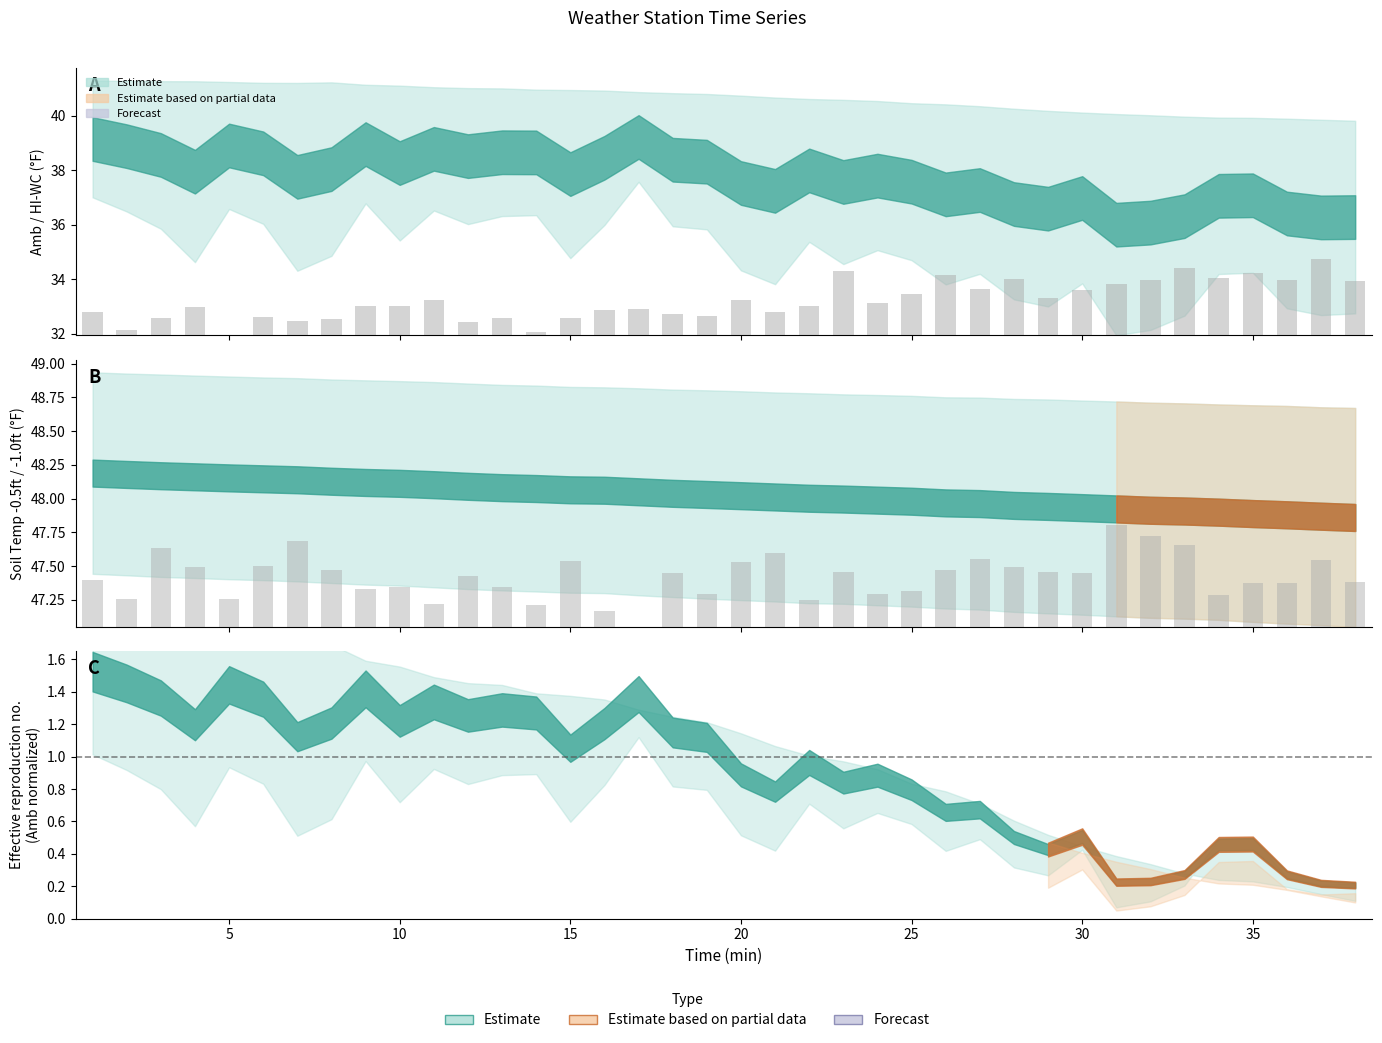

What is the difference between the second highest and minimum values?

2.5